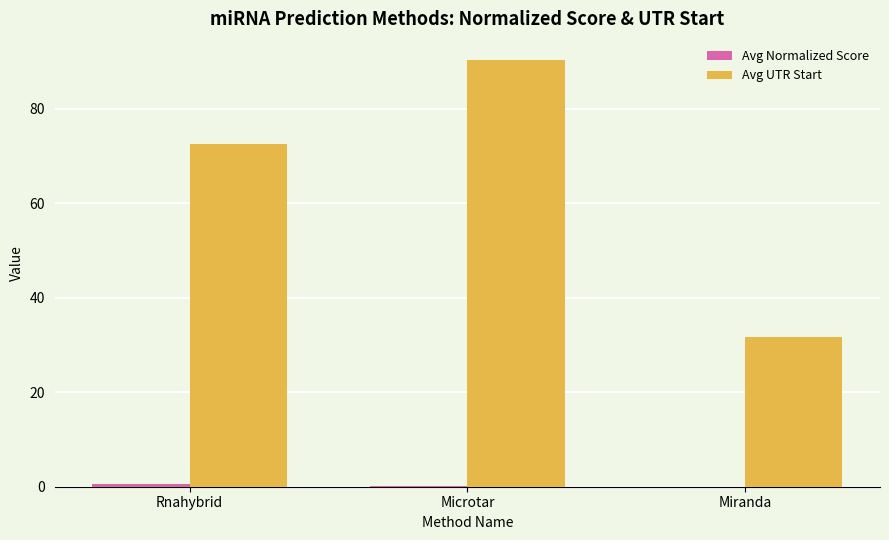

Which category has the highest value across all series?

Microtar